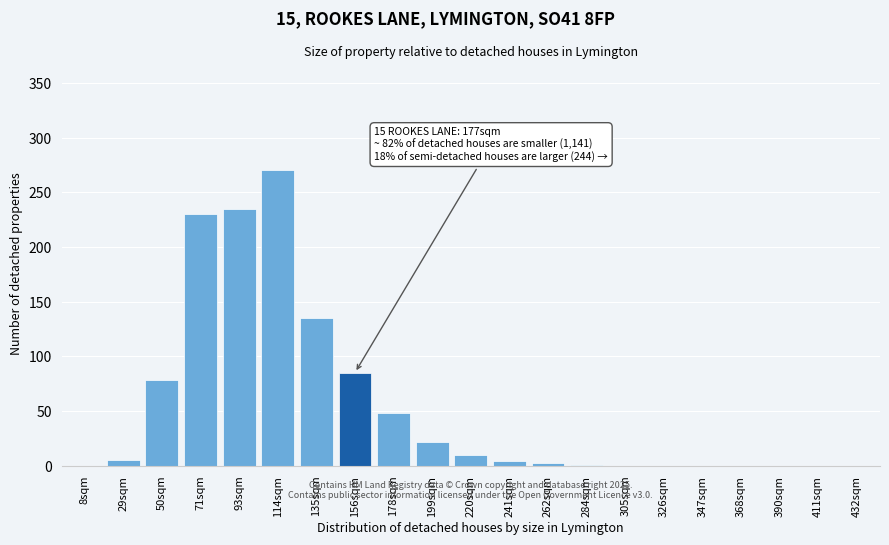

What is the change in value from 114sqm to 390sqm?

-270